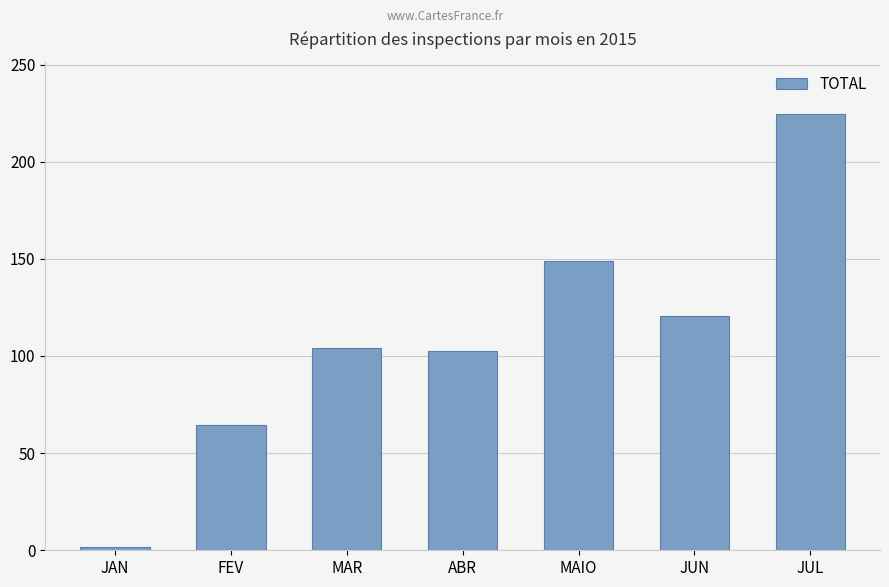

How many series are shown in this chart?

1